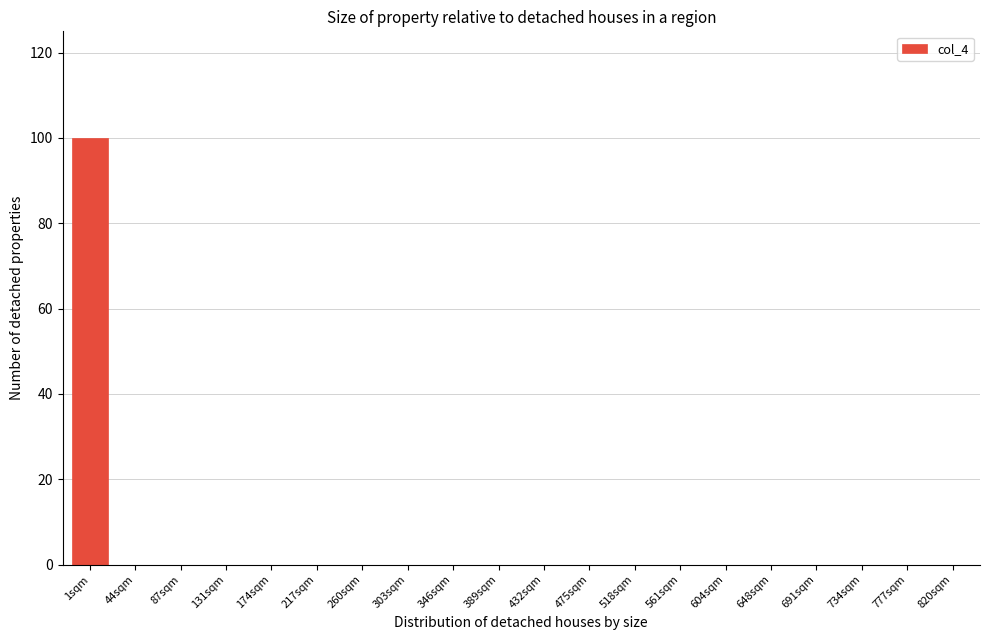

Reading left to right, what are all the values shown in this chart?

1sqm=100	44sqm=0	87sqm=0	131sqm=0	174sqm=0	217sqm=0	260sqm=0	303sqm=0	346sqm=0	389sqm=0	432sqm=0	475sqm=0	518sqm=0	561sqm=0	604sqm=0	648sqm=0	691sqm=0	734sqm=0	777sqm=0	820sqm=0